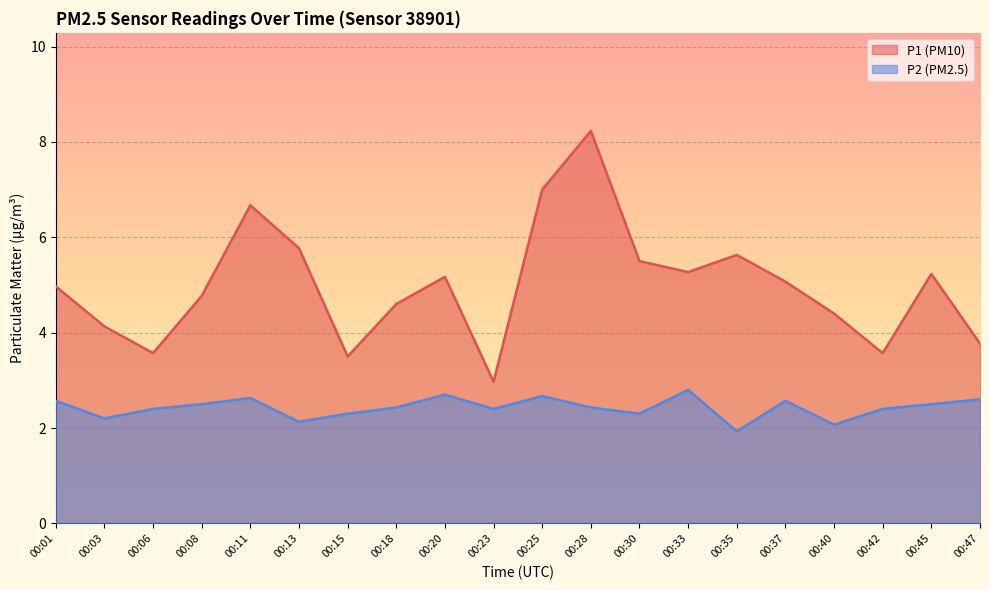

True or false: P1 has more than 1 interior local peaks.

True